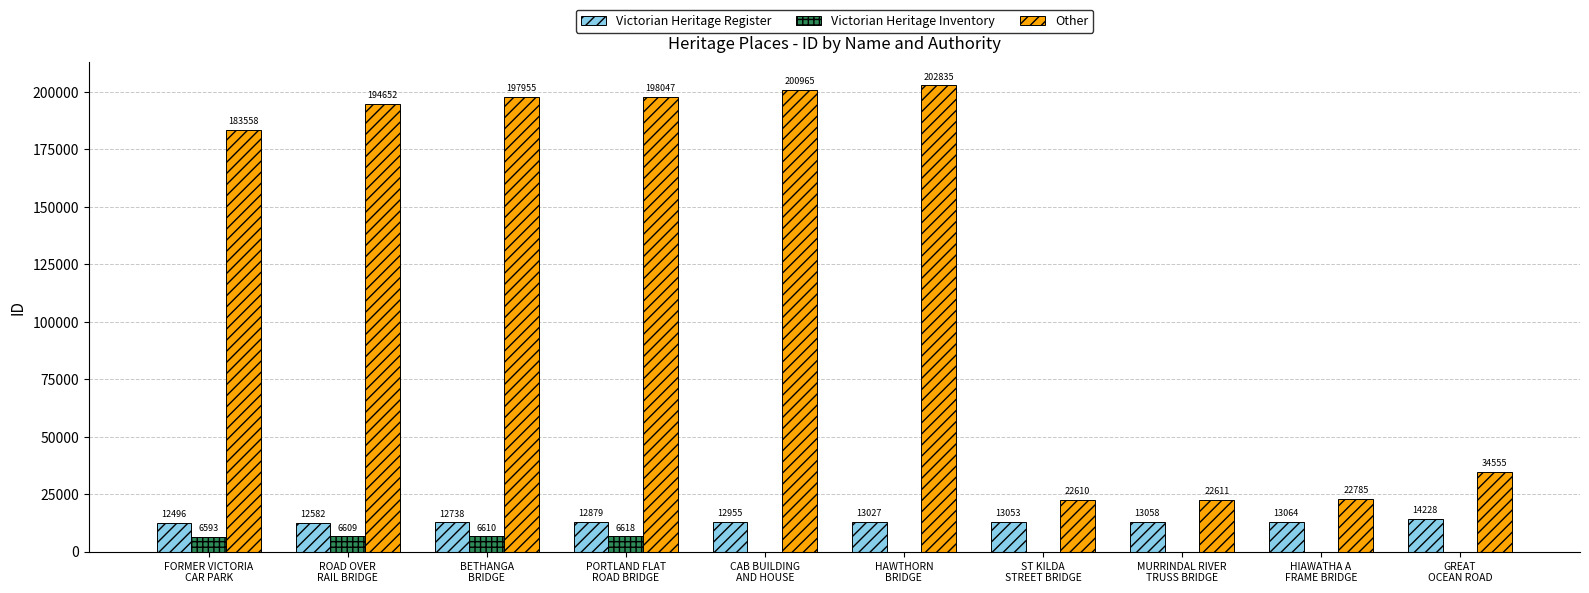

What is the sum of all Other values?

1280573